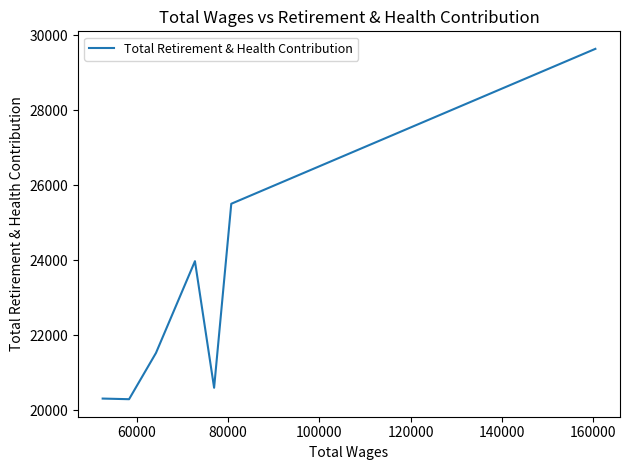

What is the greatest value displayed?

29635